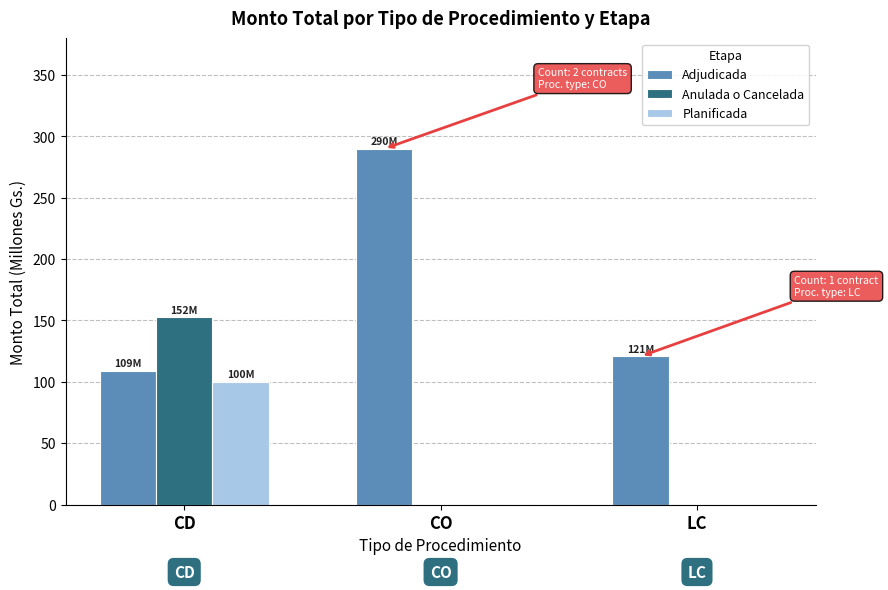

Is it true that Adjudicada equals 66.6 at LC?

False